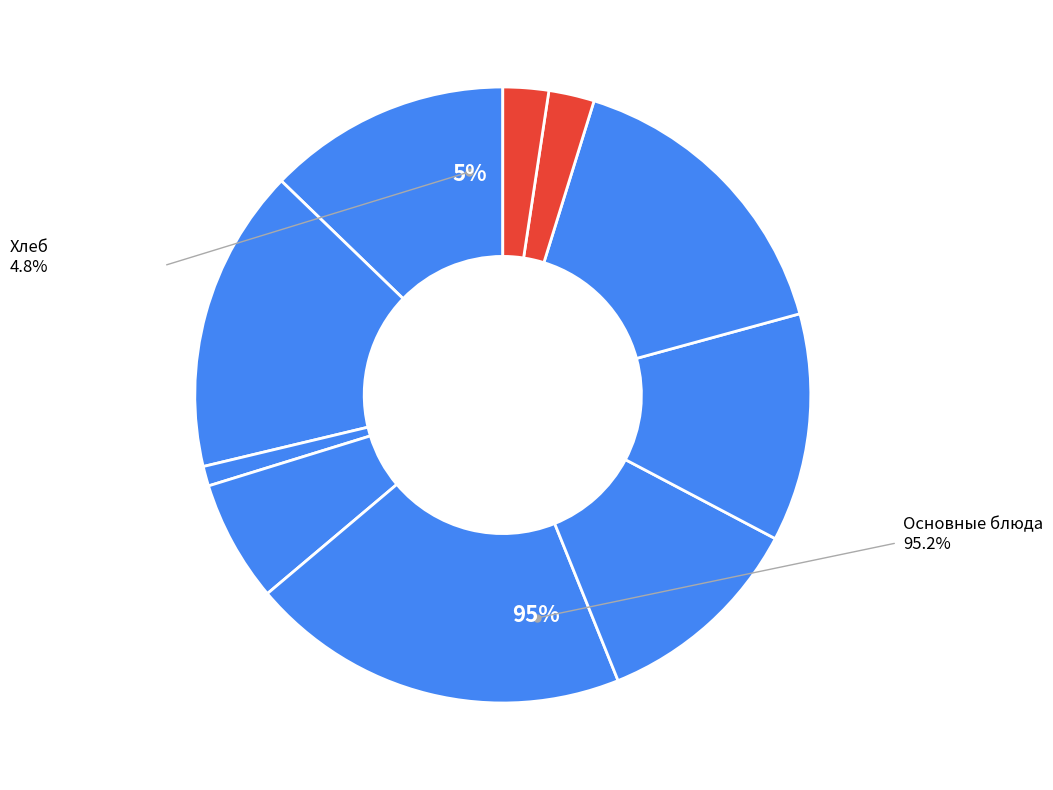

To the nearest percent, what is the average slice percentage?

10%